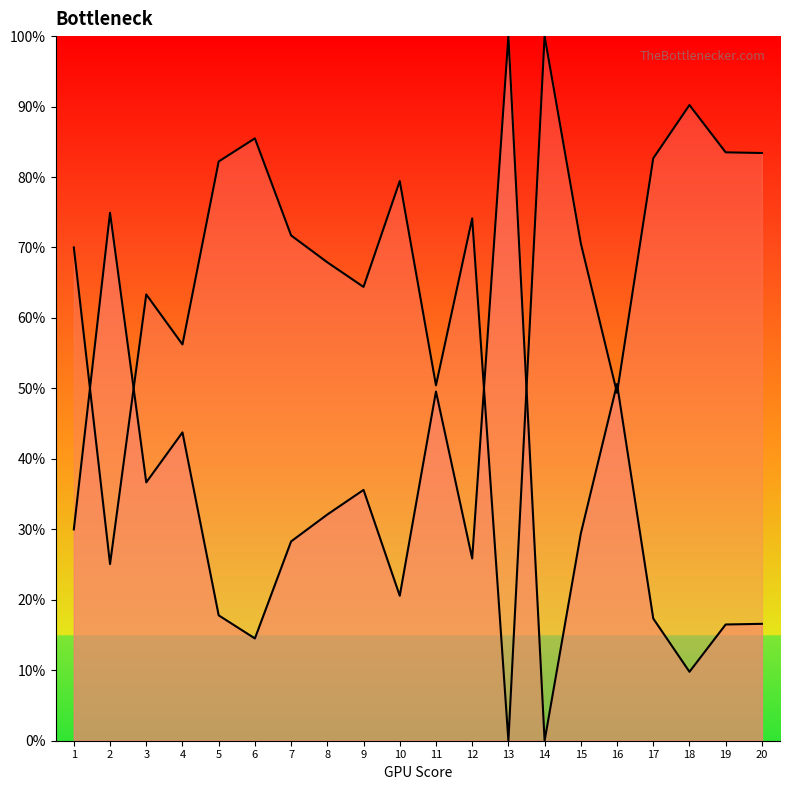

True or false: the data shows -35.5 at 14.

False